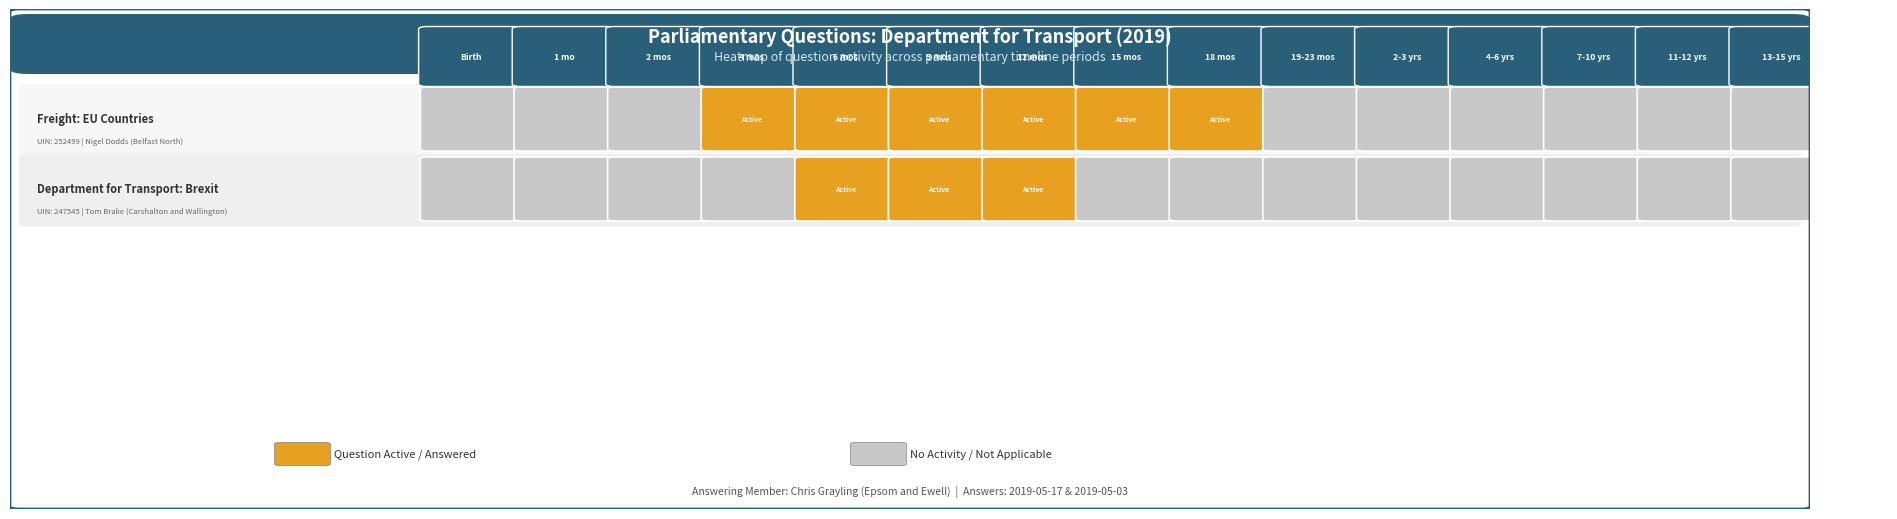

Reading left to right, transcribe all the data shown in this chart.

Freight: EU Countries: 0=0	1=0	2=0	3=1	4=1	5=1	6=1	7=1	8=1	9=0	10=0	11=0	12=0	13=0	14=0	15=0
Department for Transport: Brexit: 0=0	1=0	2=0	3=0	4=1	5=1	6=1	7=0	8=0	9=0	10=0	11=0	12=0	13=0	14=0	15=0